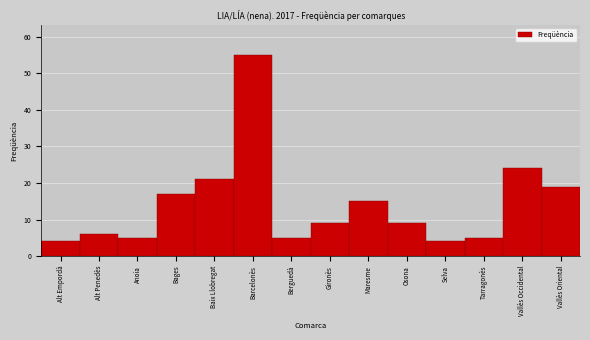

Reading left to right, list all the values displayed in this chart.

4	6	5	17	21	55	5	9	15	9	4	5	24	19